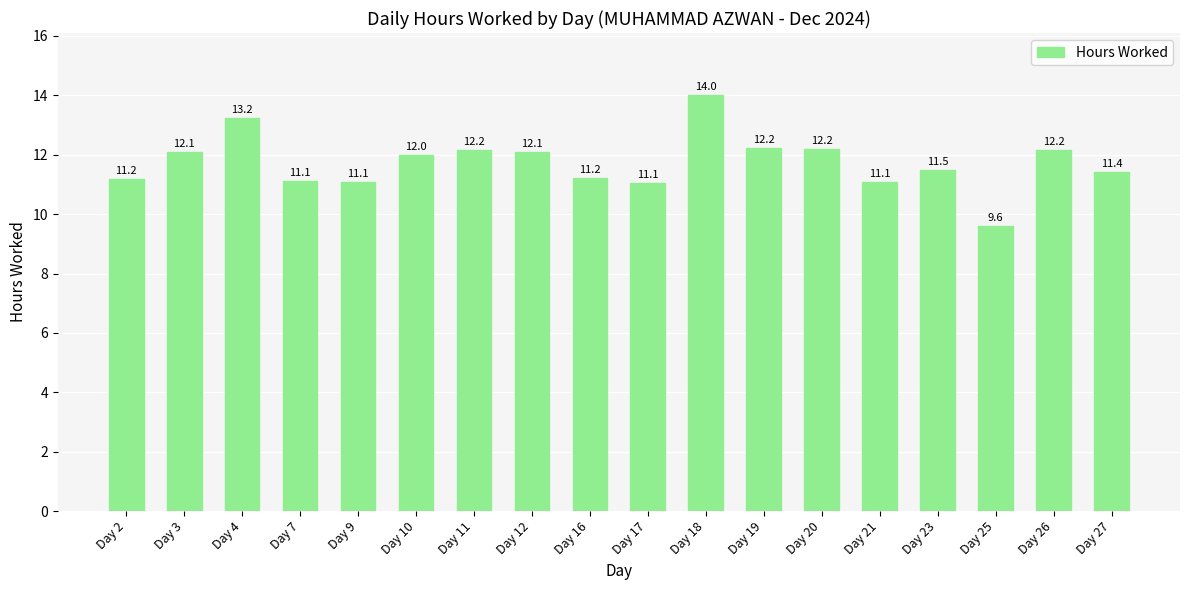

Approximately how many times larger is the value at Day 25 compared to Day 3?

0.8